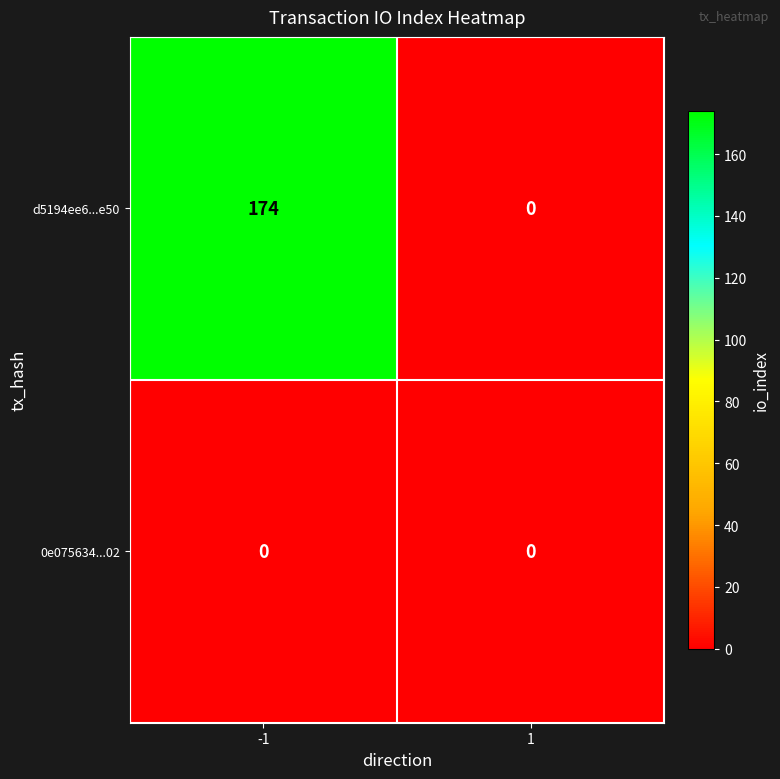

List the series in order of their overall mean, highest first.

d5194ee6...e50, 0e075634...02